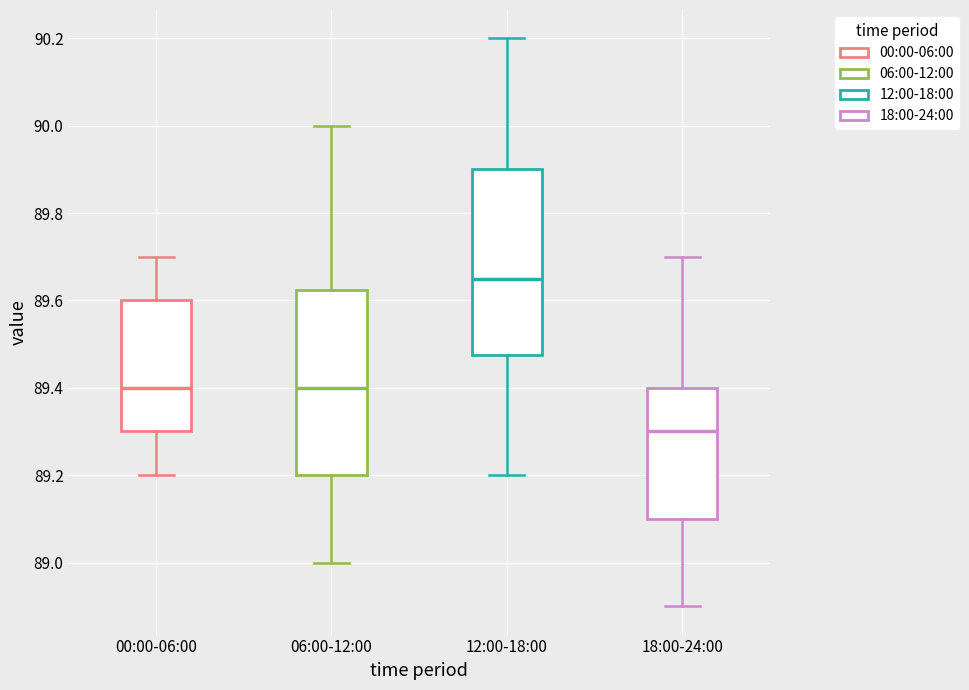

Which box's median line is the lowest?

18:00-24:00